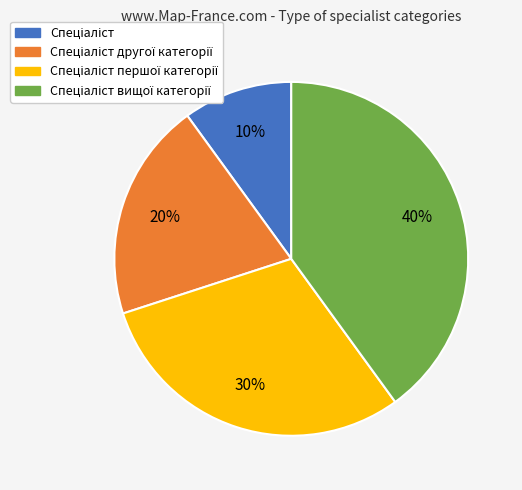

Is there a majority slice in this chart?

No